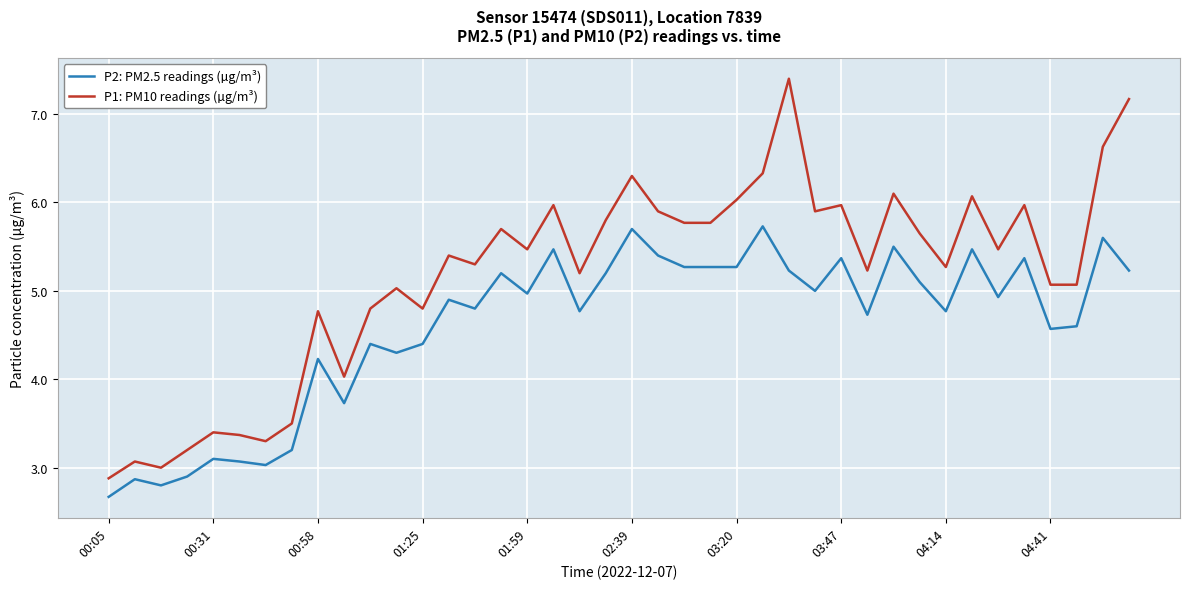

Which series has the widest spread of values?

P1: PM10 readings (µg/m³)